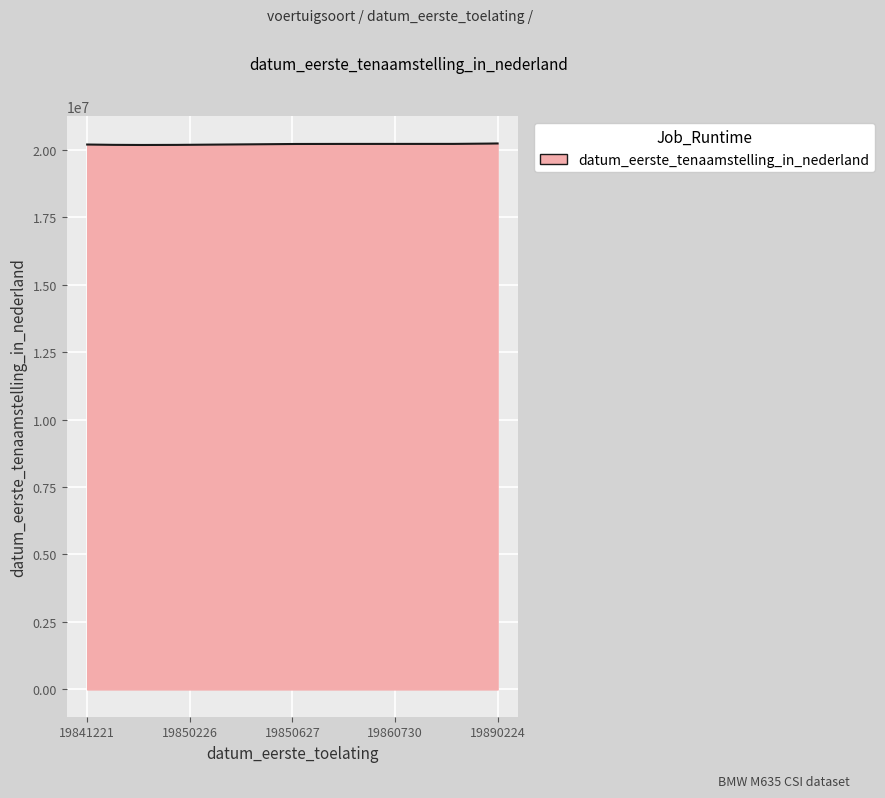

What is the smallest value displayed?

20173991.8